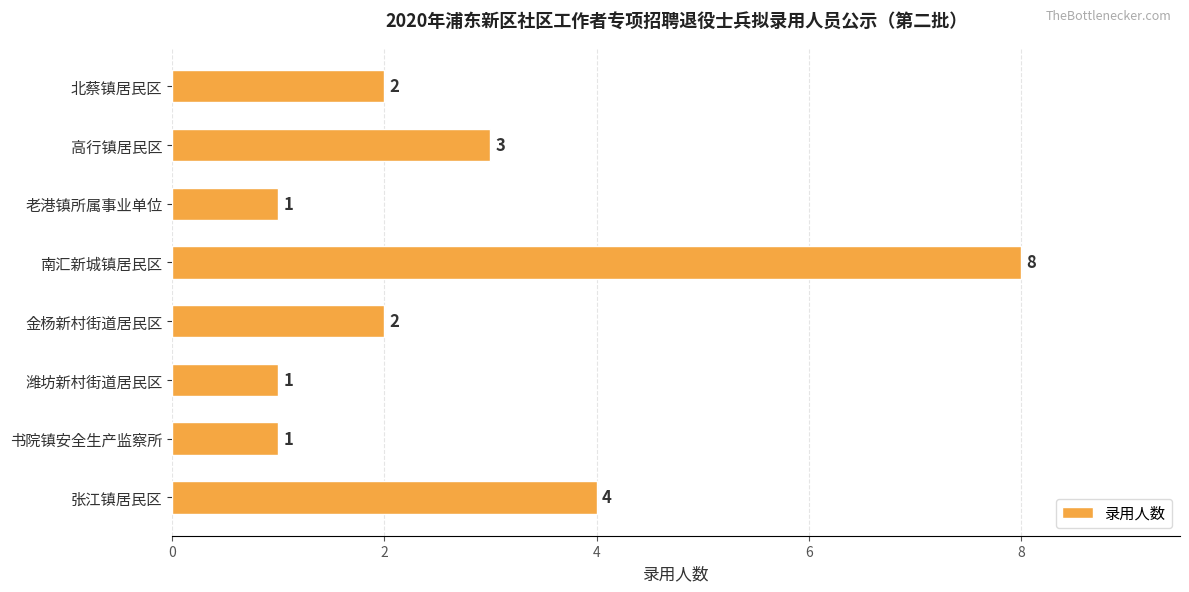

What is the difference between the maximum and second lowest values?

7